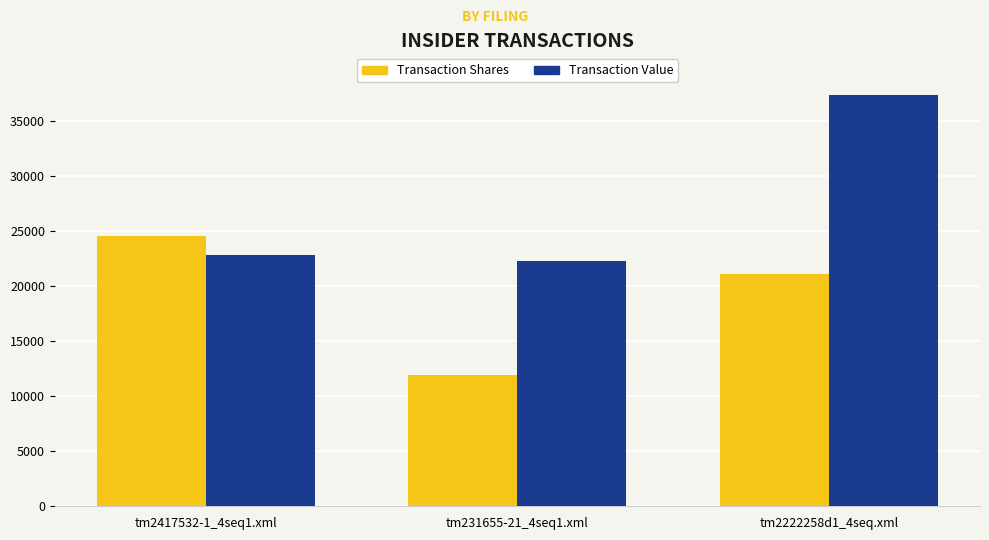

Is the value of Transaction Value at tm2222258d1_4seq.xml greater than the value of Transaction Shares at tm2417532-1_4seq1.xml?

Yes